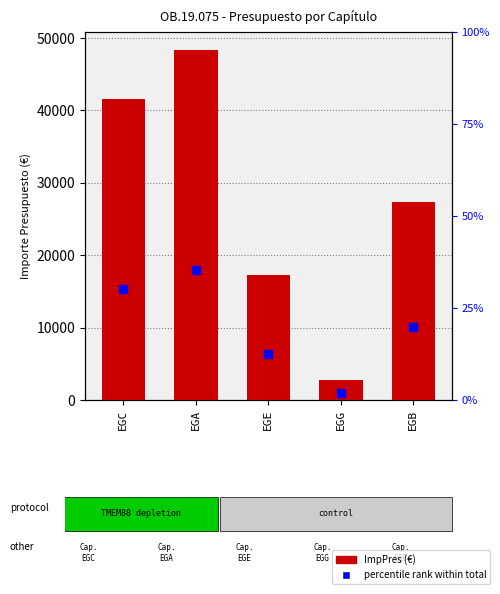

At which category is the sum across all series the highest?

EGA